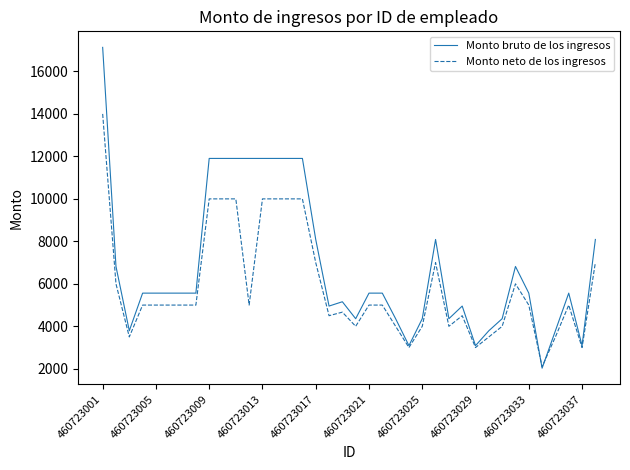

List the series in order of their overall mean, lowest first.

Monto neto de los ingresos, Monto bruto de los ingresos